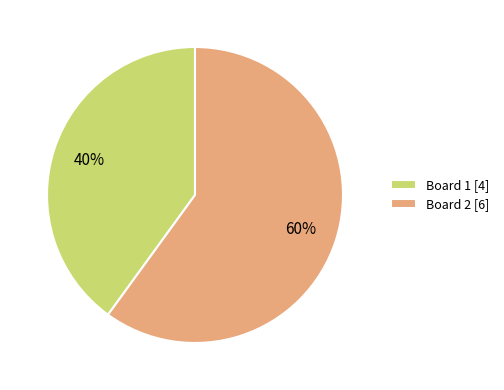

Which slice is the smallest?

Board 1